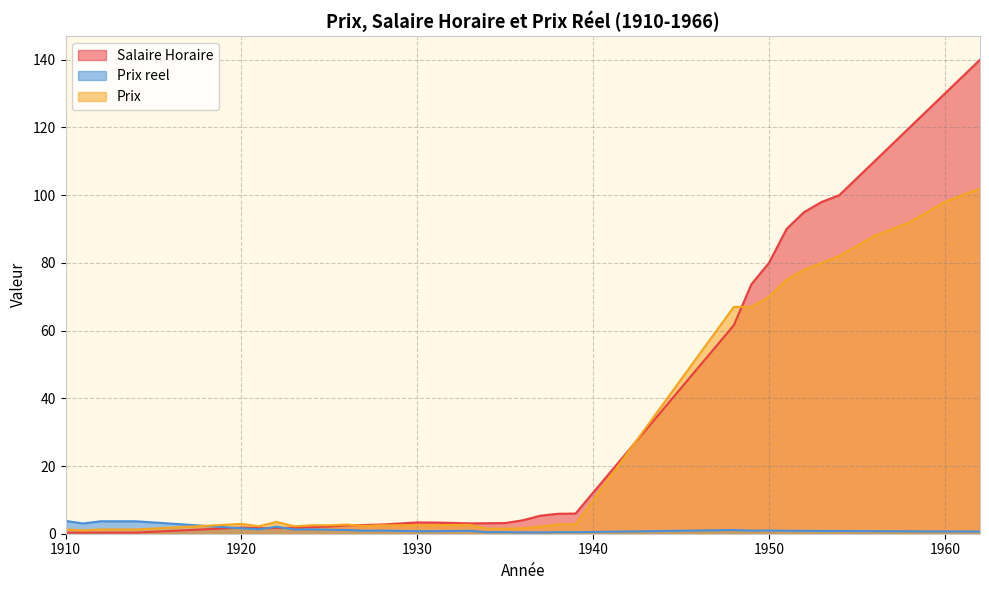

In Salaire Horaire, how many points are lower than both neighbors (excluding endpoints)?

2